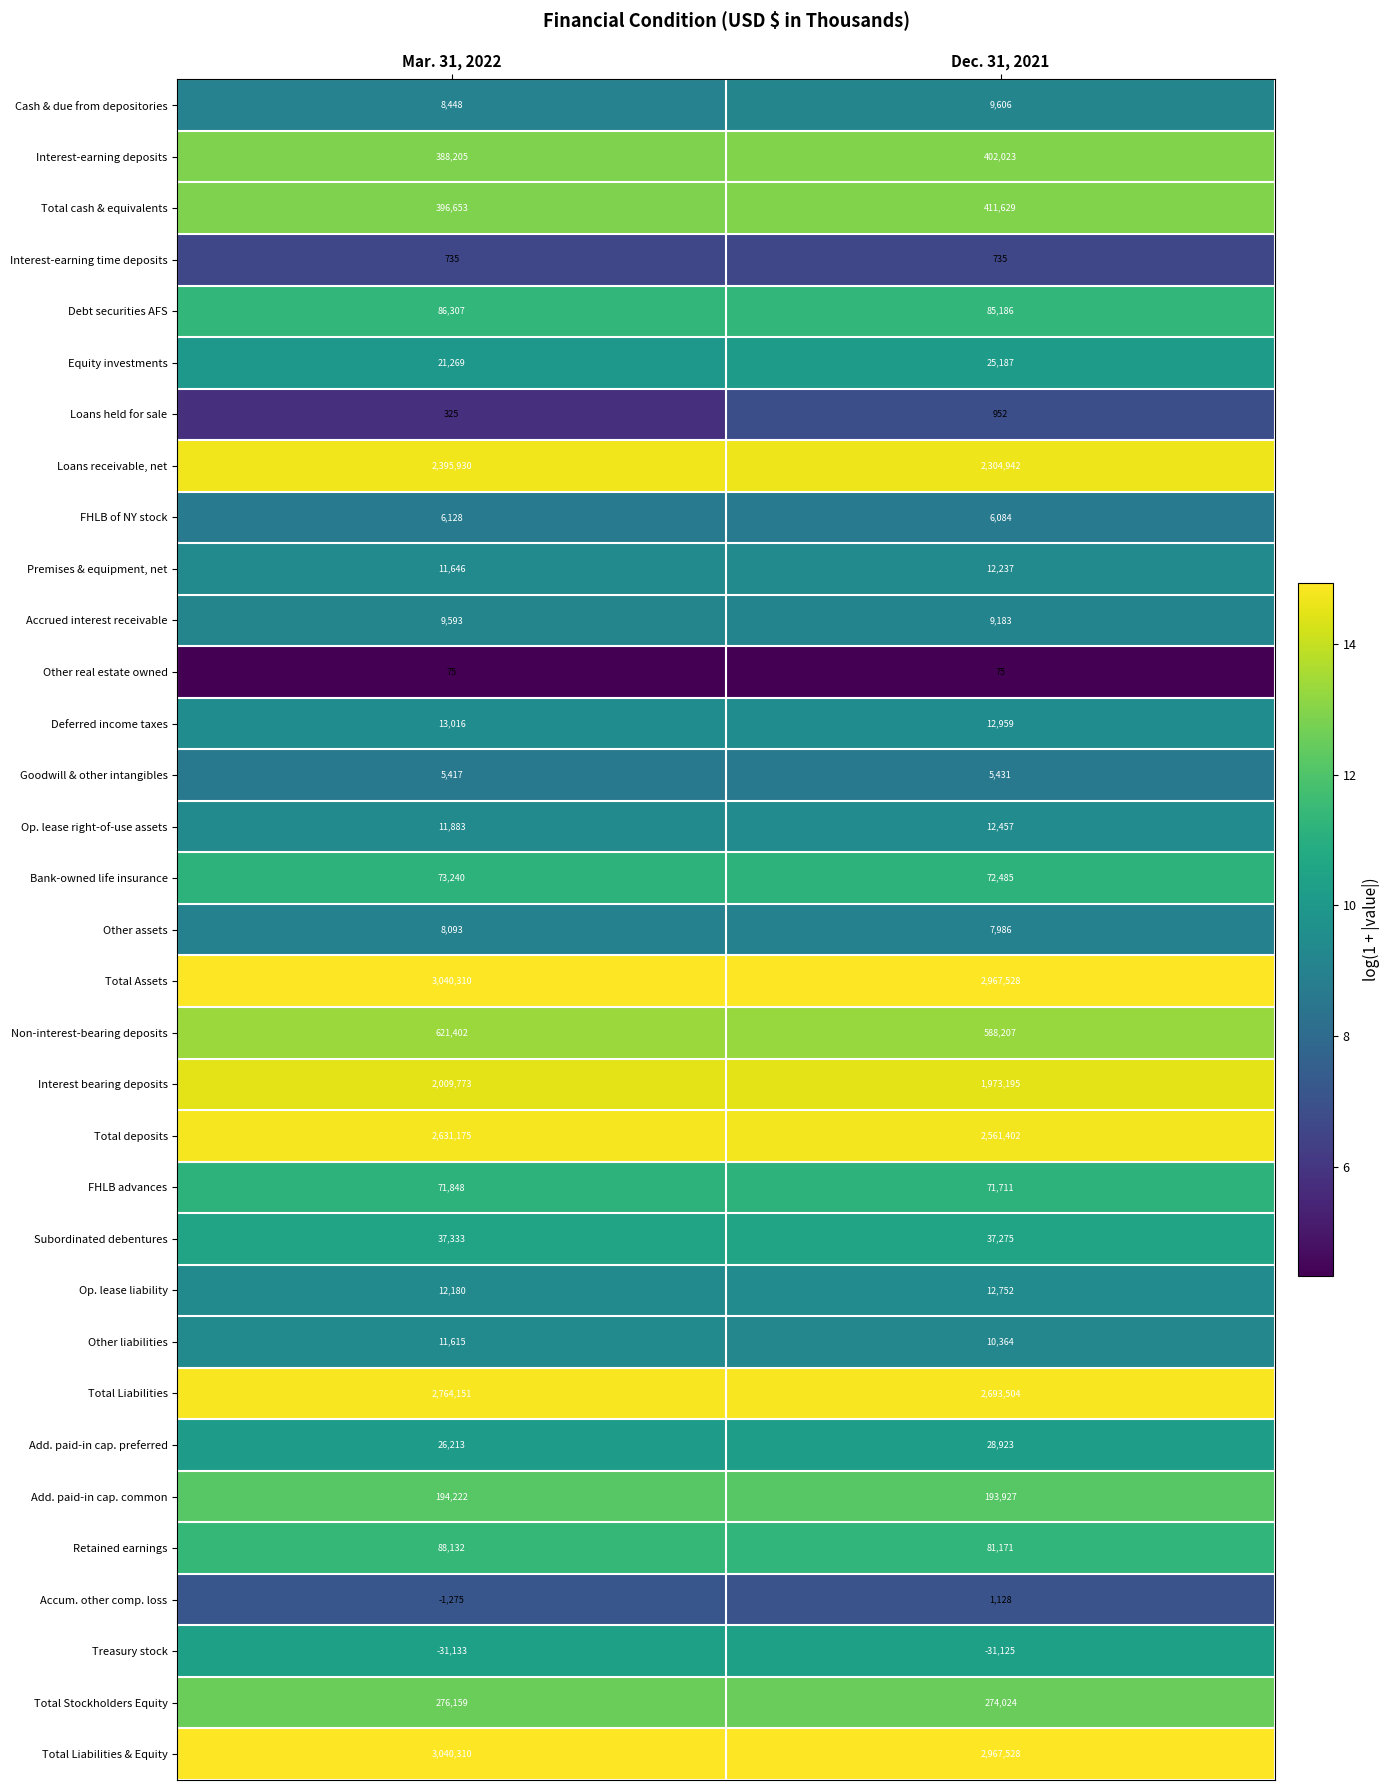

Count the number of categories in the chart.

2